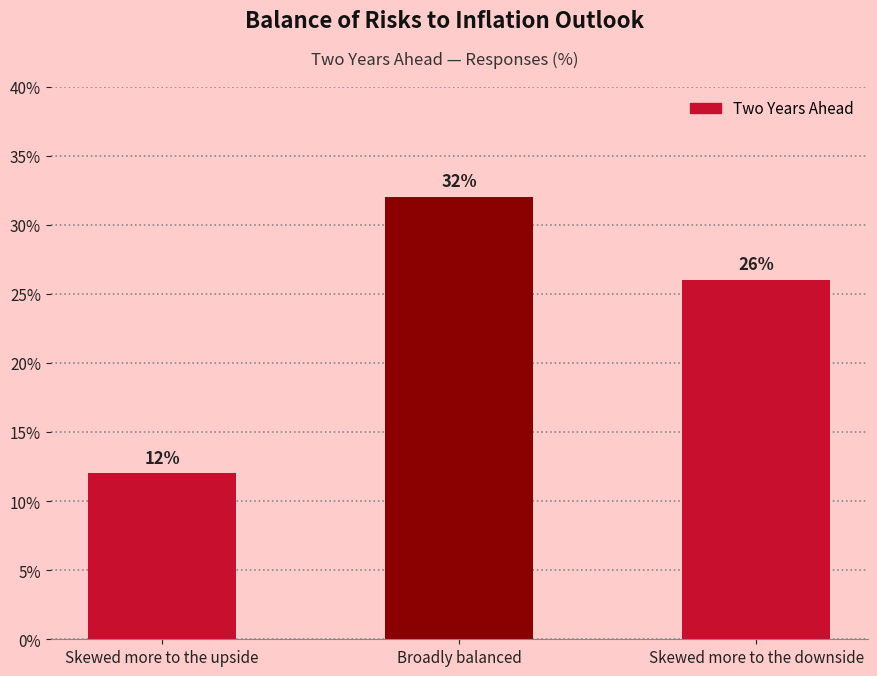

Rank the categories by value from highest to lowest.

Broadly balanced, Skewed more to the downside, Skewed more to the upside